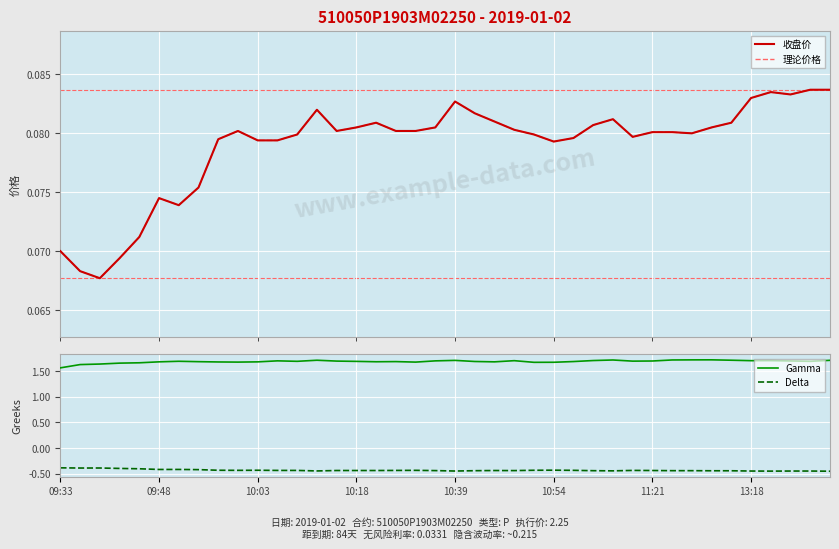

At which category does the chart reach its peak across all series?

33